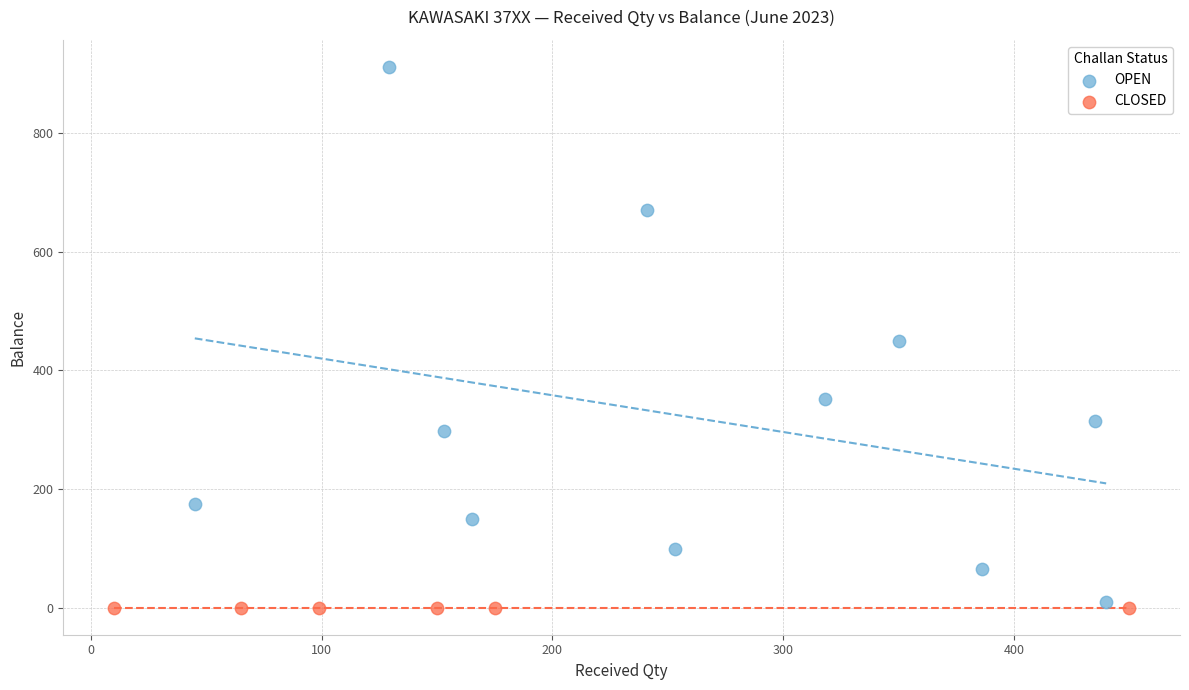

Which series contains the highest Y value?

OPEN